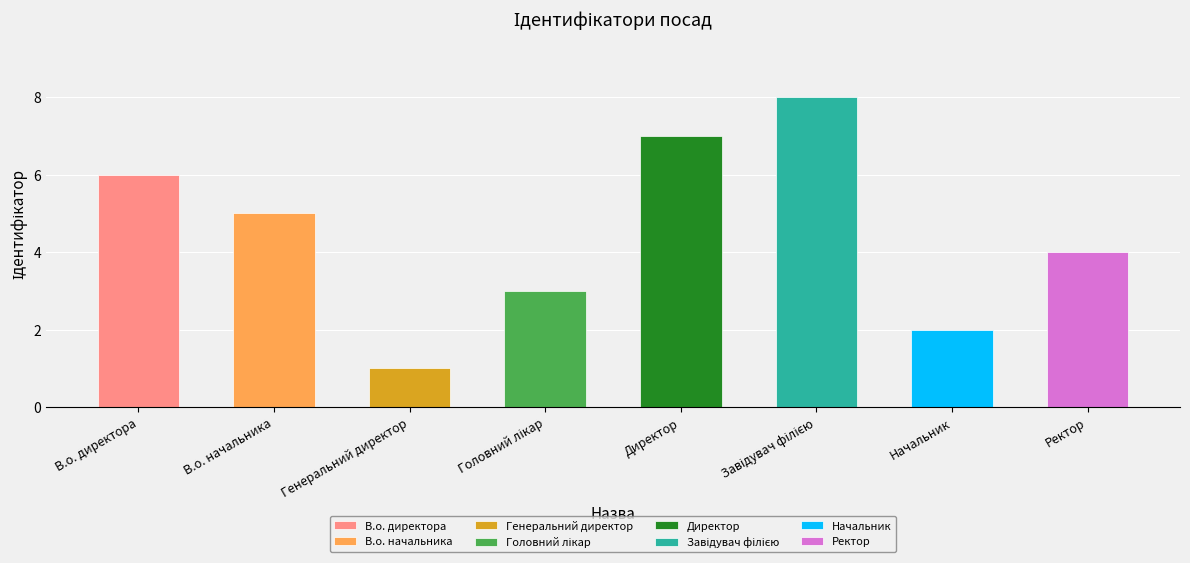

How many values are between 3 and 7?

5